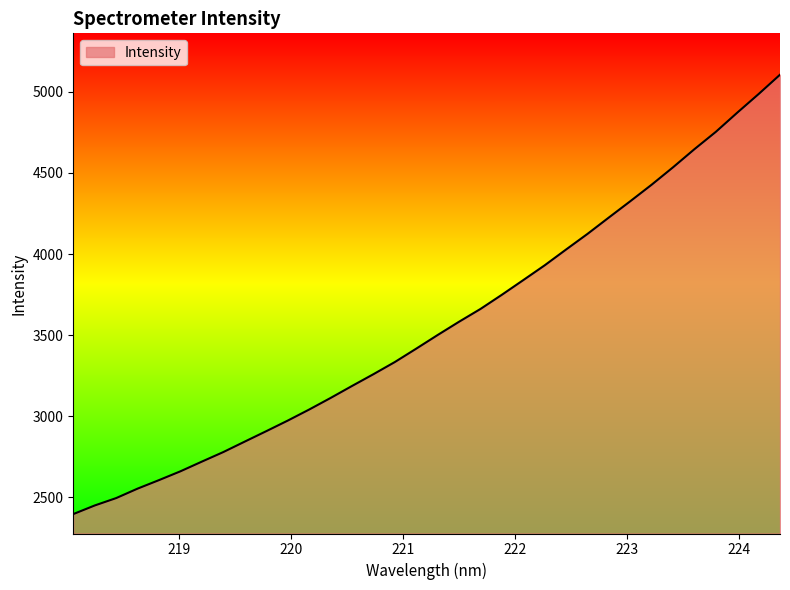

What is the smallest value displayed?

2395.7